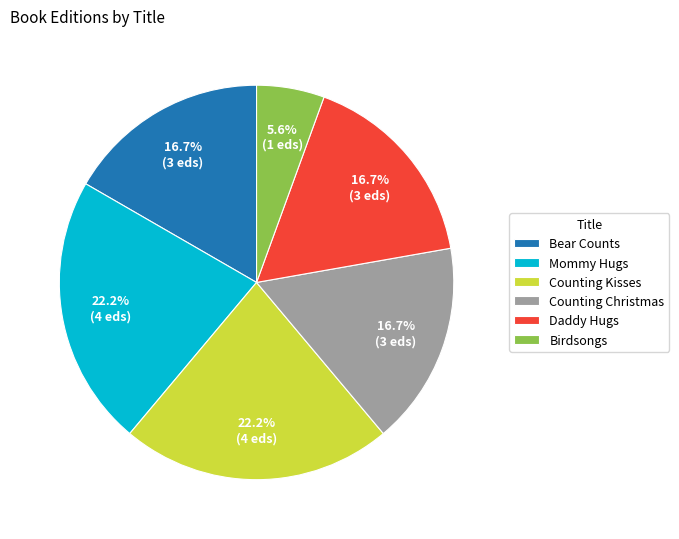

To the nearest percent, what is the average slice percentage?

17%